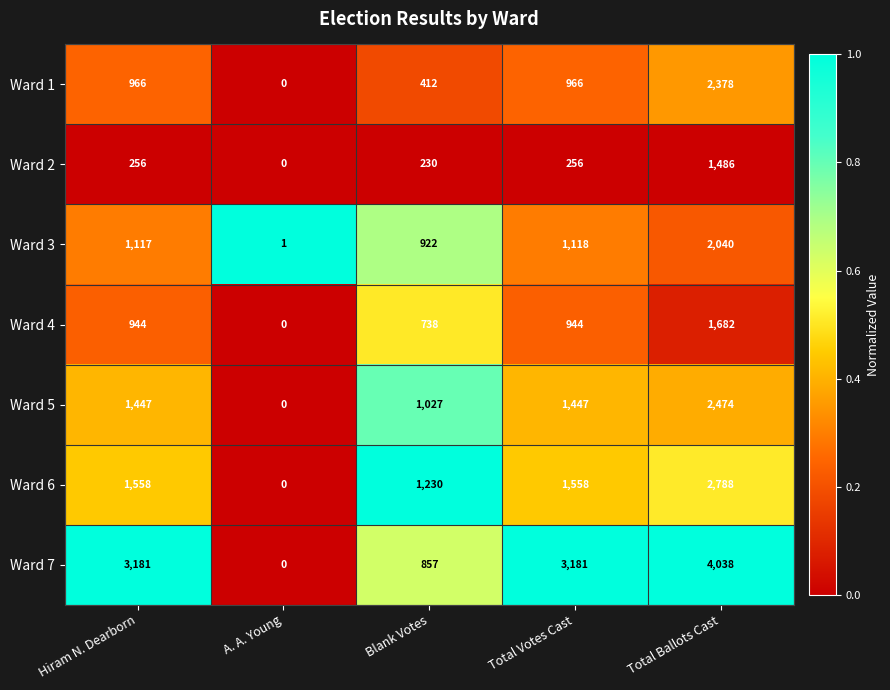

Is it true that Ward 3 equals 3371 at Total Ballots Cast?

False